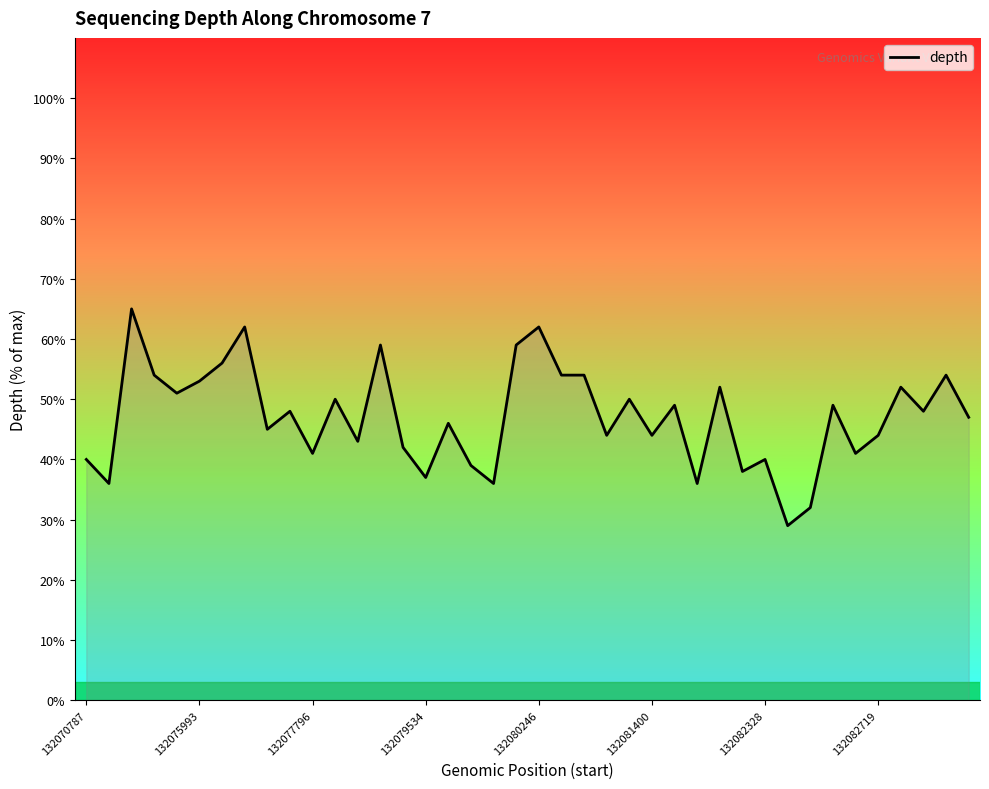

What is the difference between the maximum and minimum values?

36.0